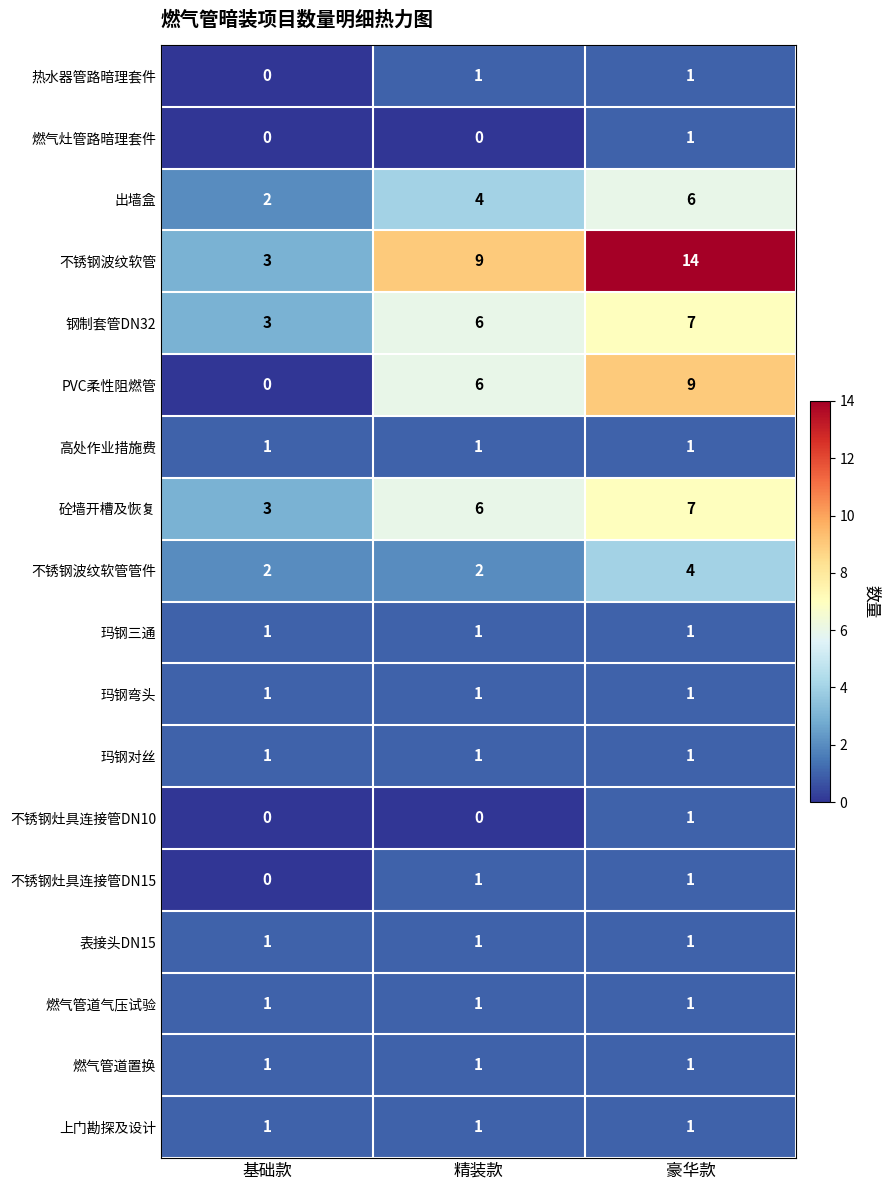

What is the difference between the highest and lowest values at 基础款?

3